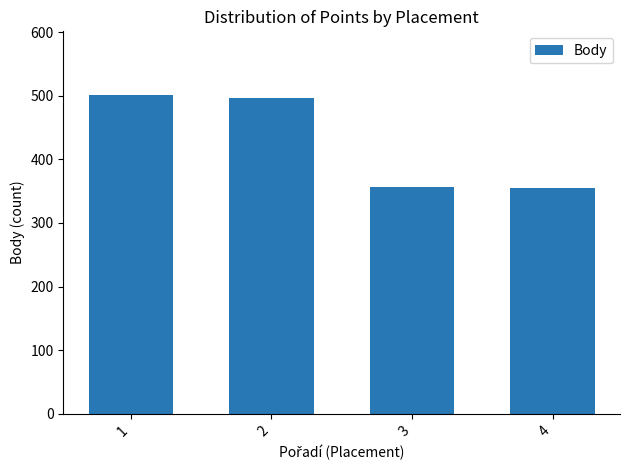

What is the difference between the maximum and minimum values?

146